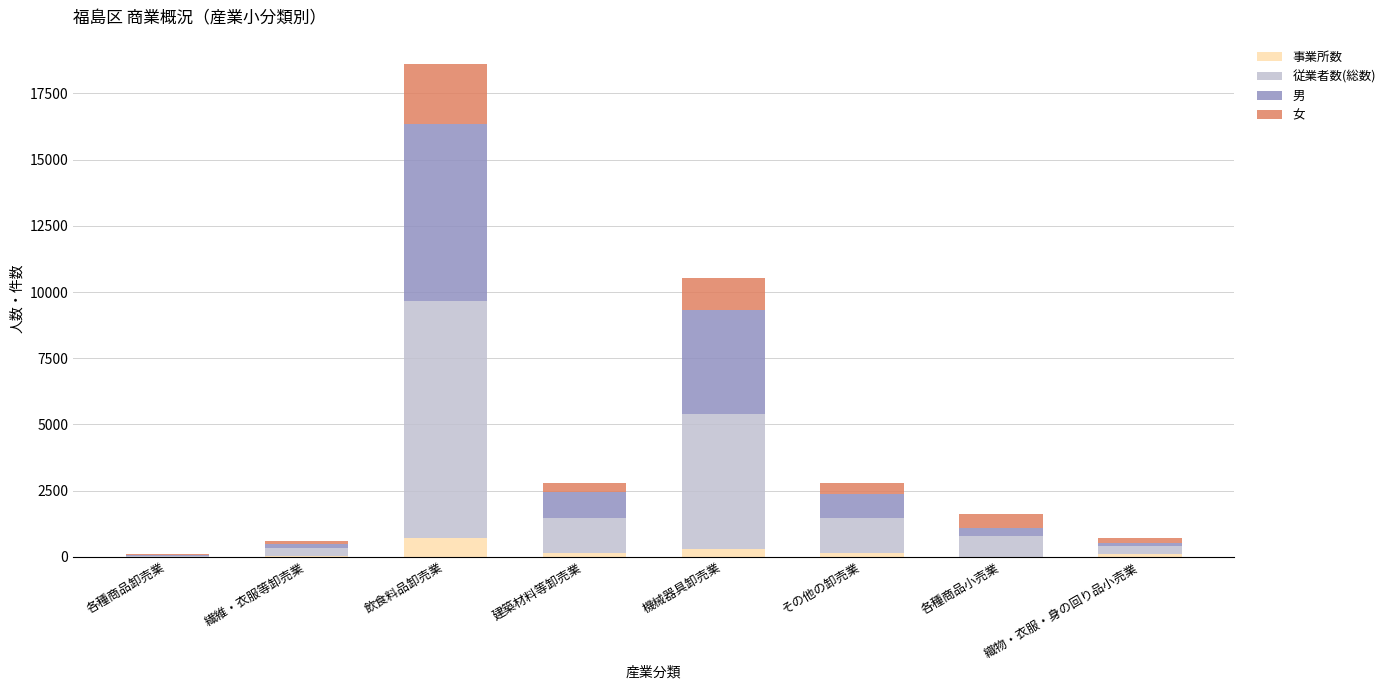

Does the chart contain stacked bars?

Yes